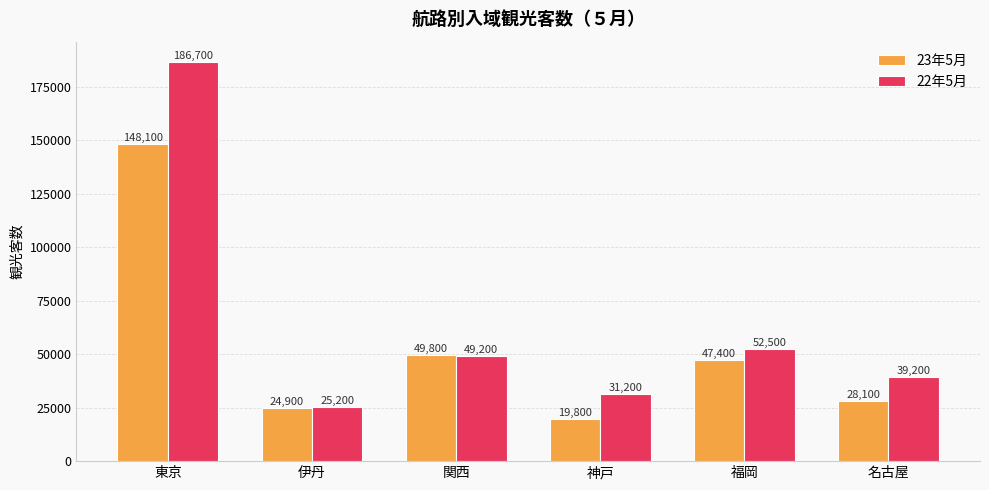

At which category is the sum across all series the highest?

東京